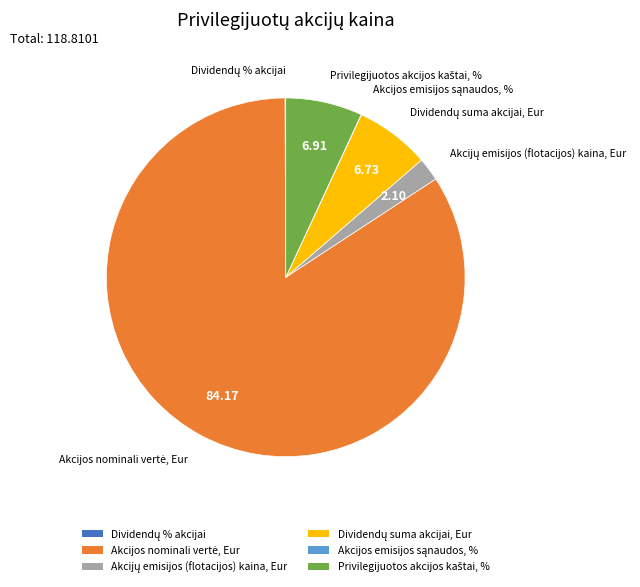

Is there any slice that represents more than half of the pie?

Yes